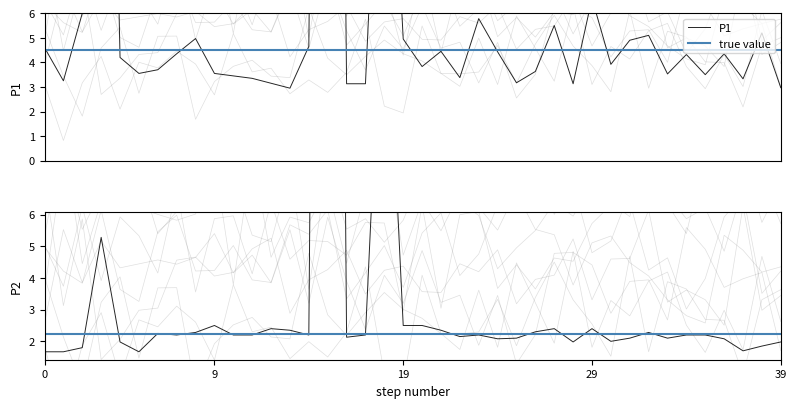

What is the difference between the maximum and minimum values in the P2 series?

73.0